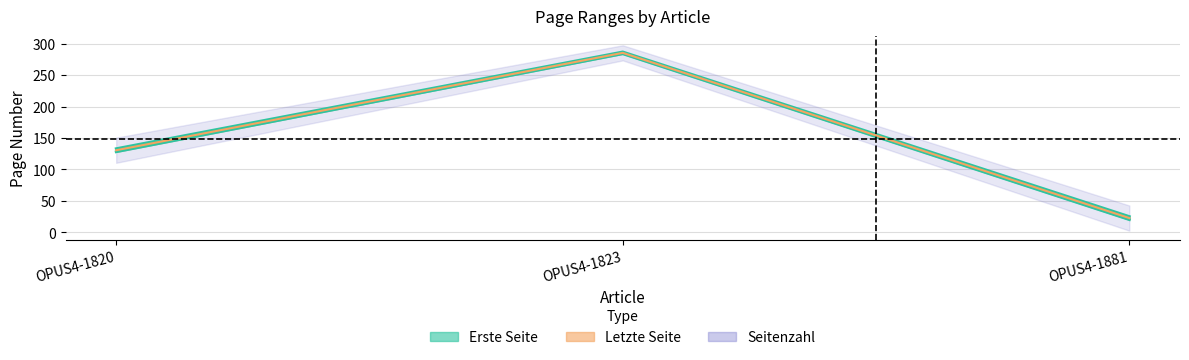

Which series has the largest total across all categories?

Letzte Seite